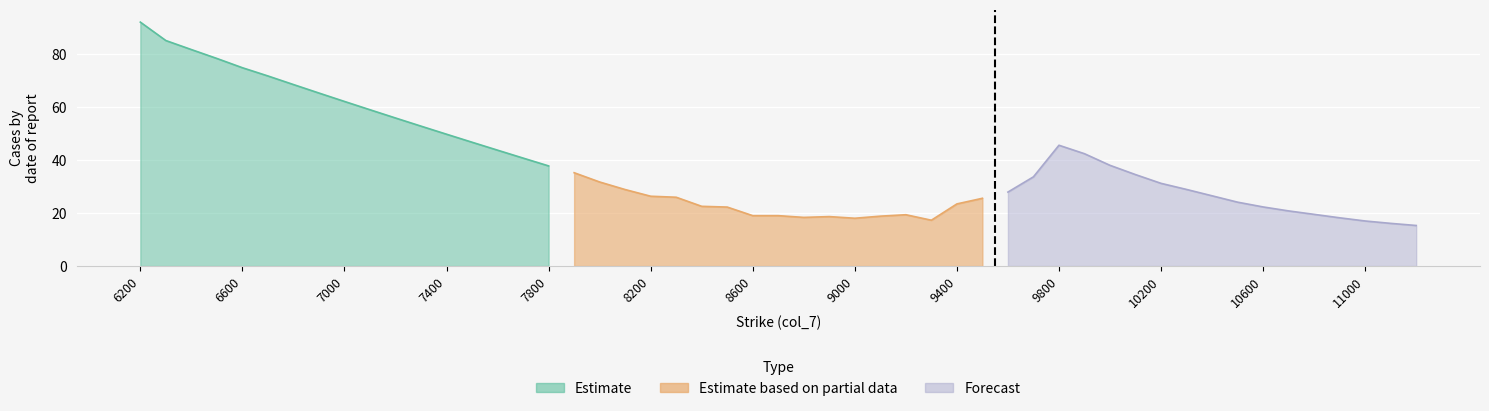

What is the approximate value of Estimate at 6200?

92.0